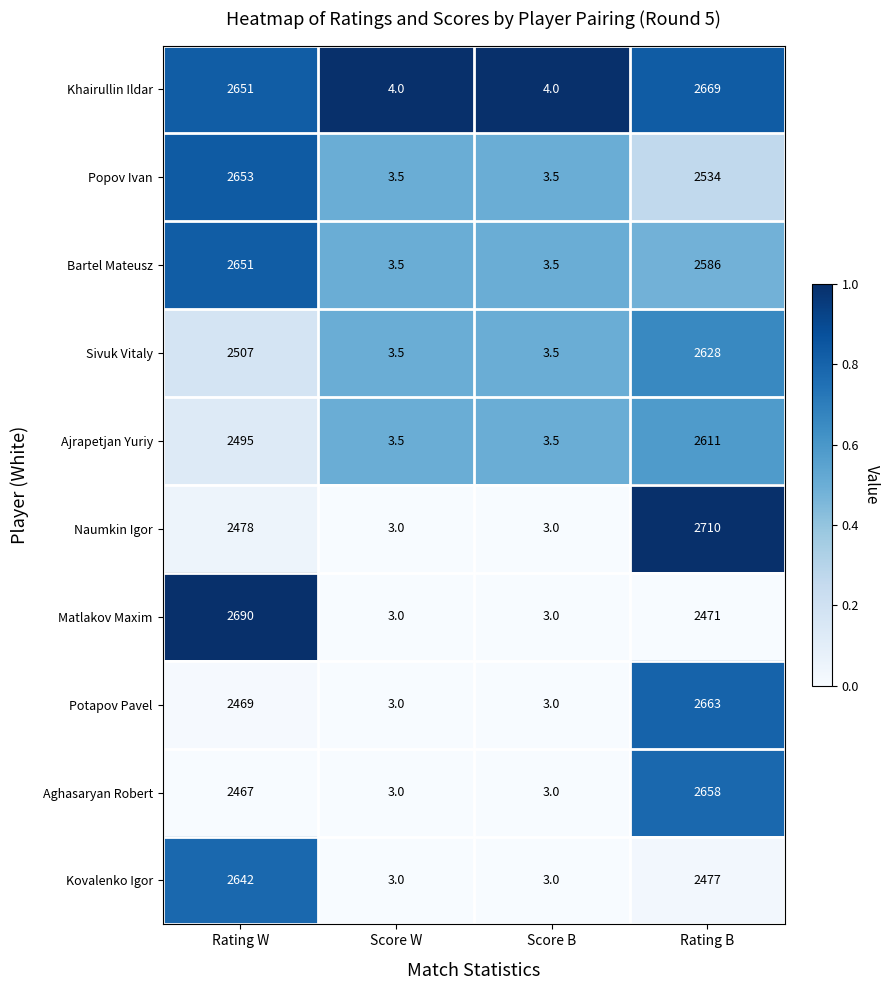

Which series has the largest total across all categories?

Khairullin Ildar